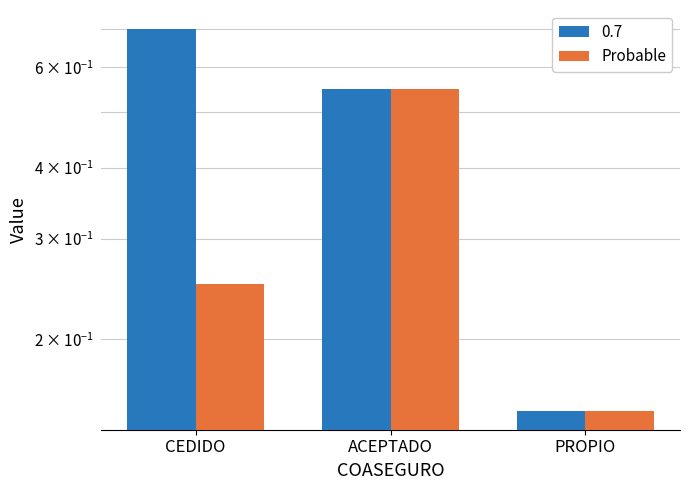

Which has a higher value, PROPIO or CEDIDO?

CEDIDO